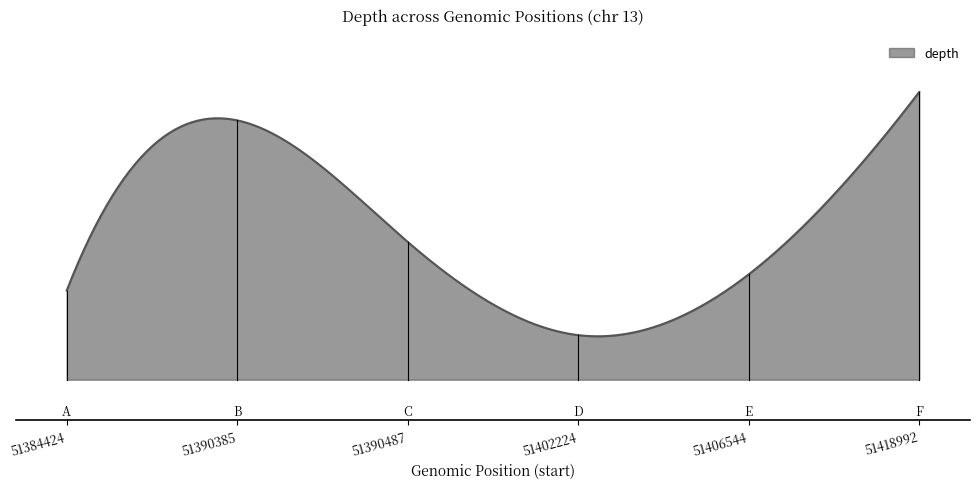

Is this an area chart (filled region under the line)?

Yes